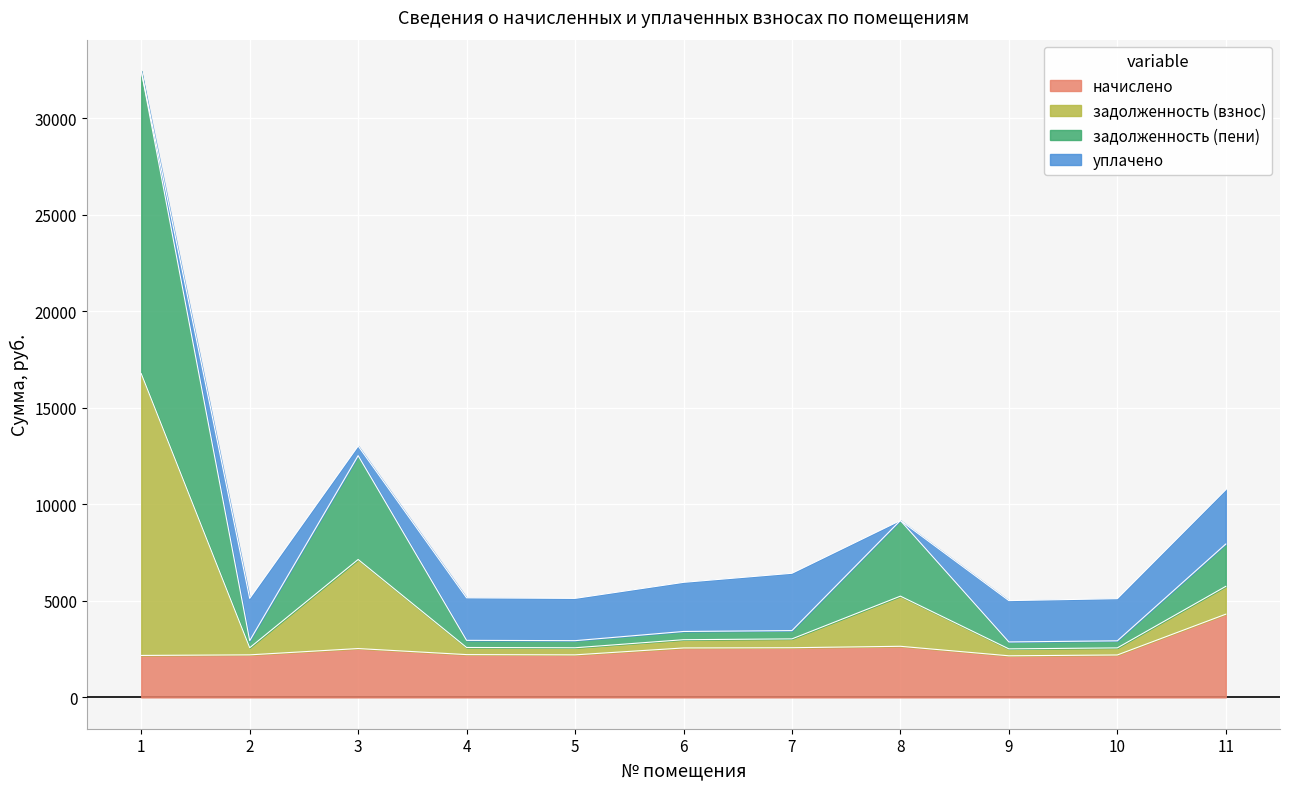

The value of начислено at 2 is 3779.7. True or false?

False